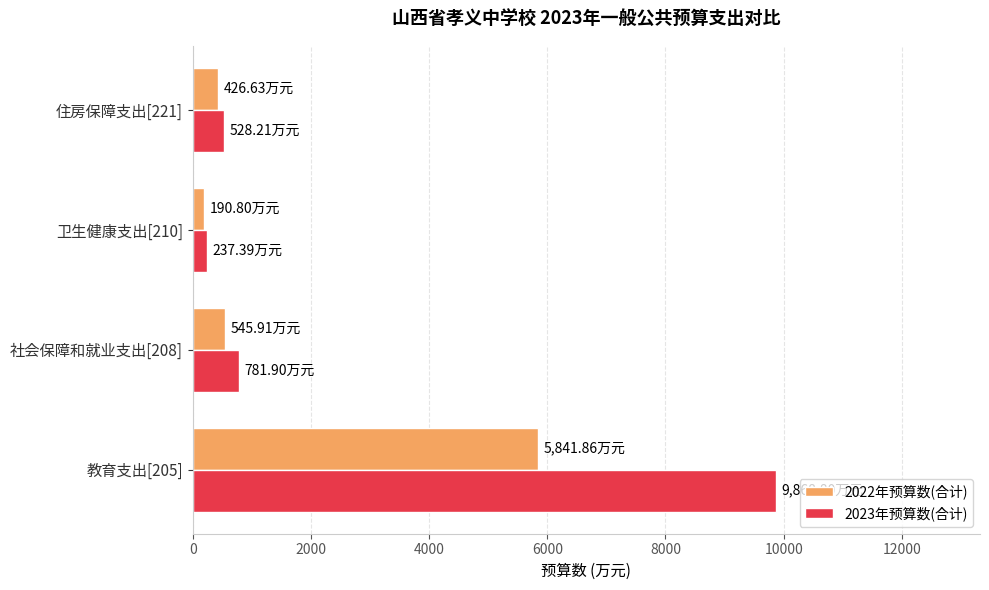

What is the total value across all series at 社会保障和就业支出[208]?

1327.8